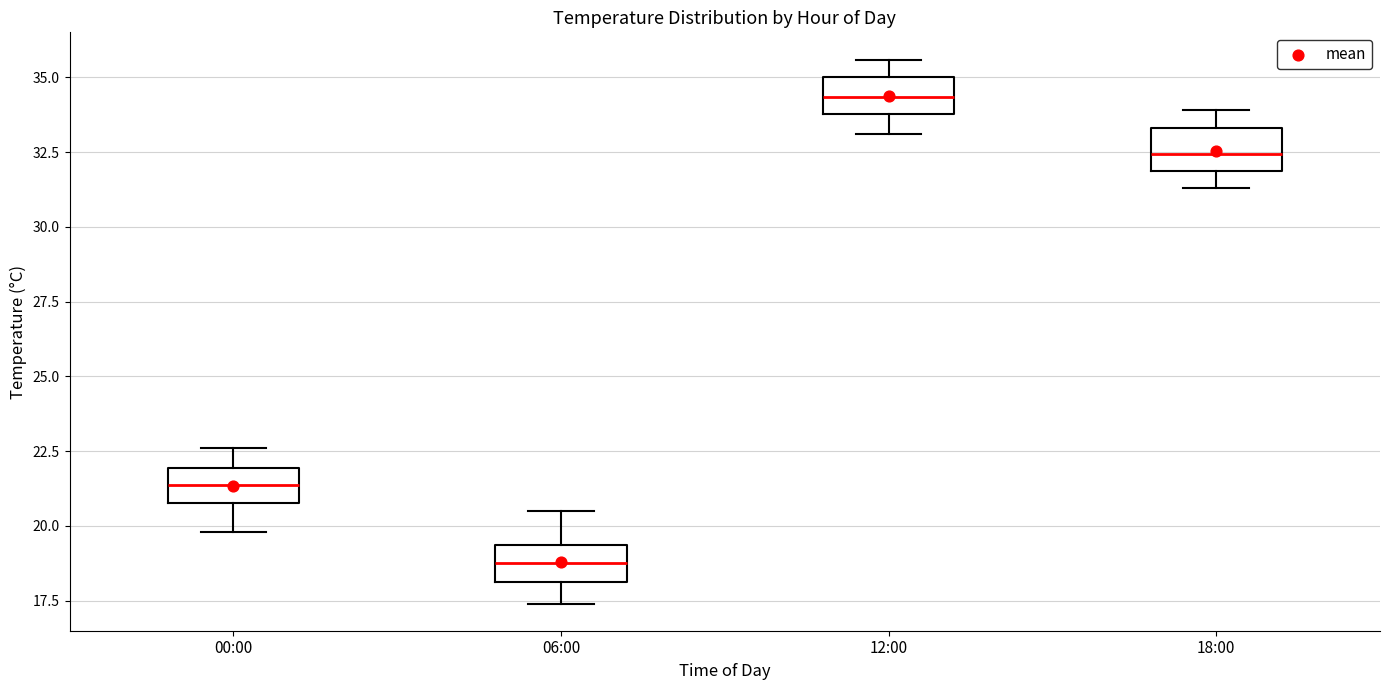

Which box's median line is the highest?

12:00